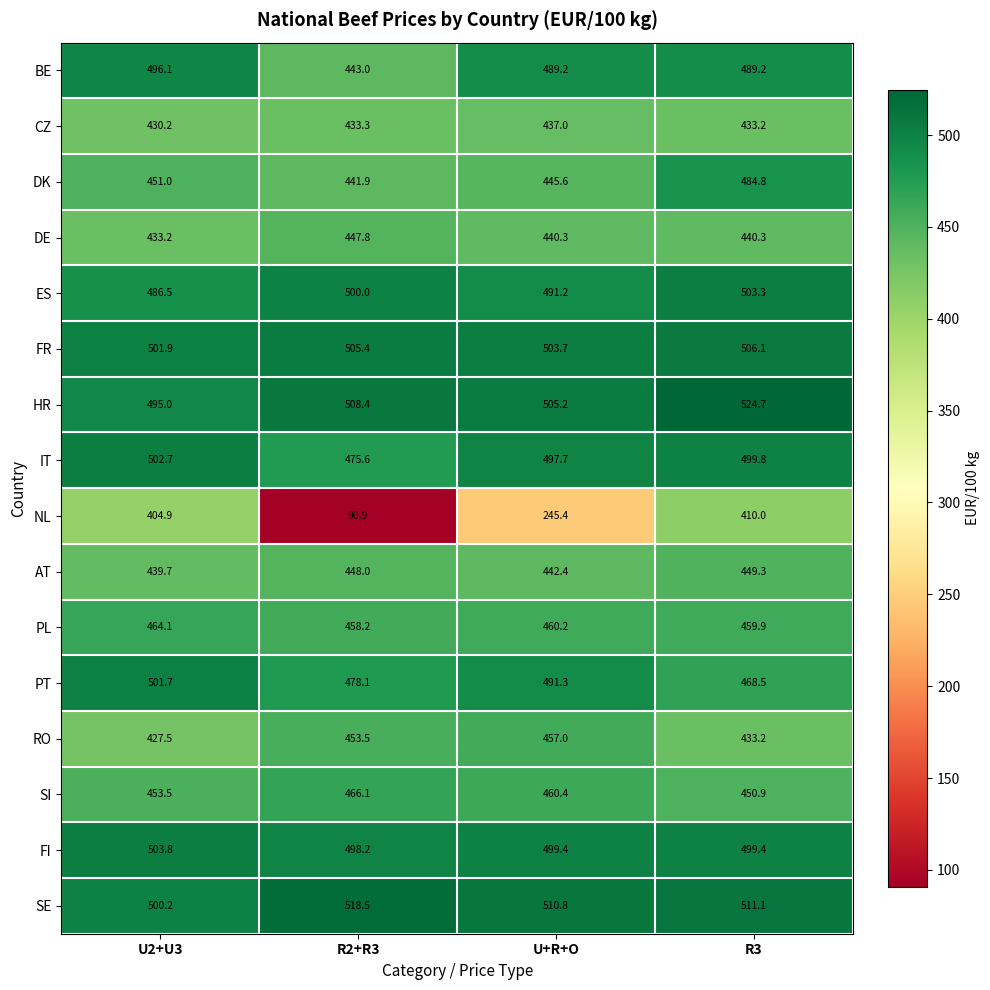

Count the number of categories in the chart.

4